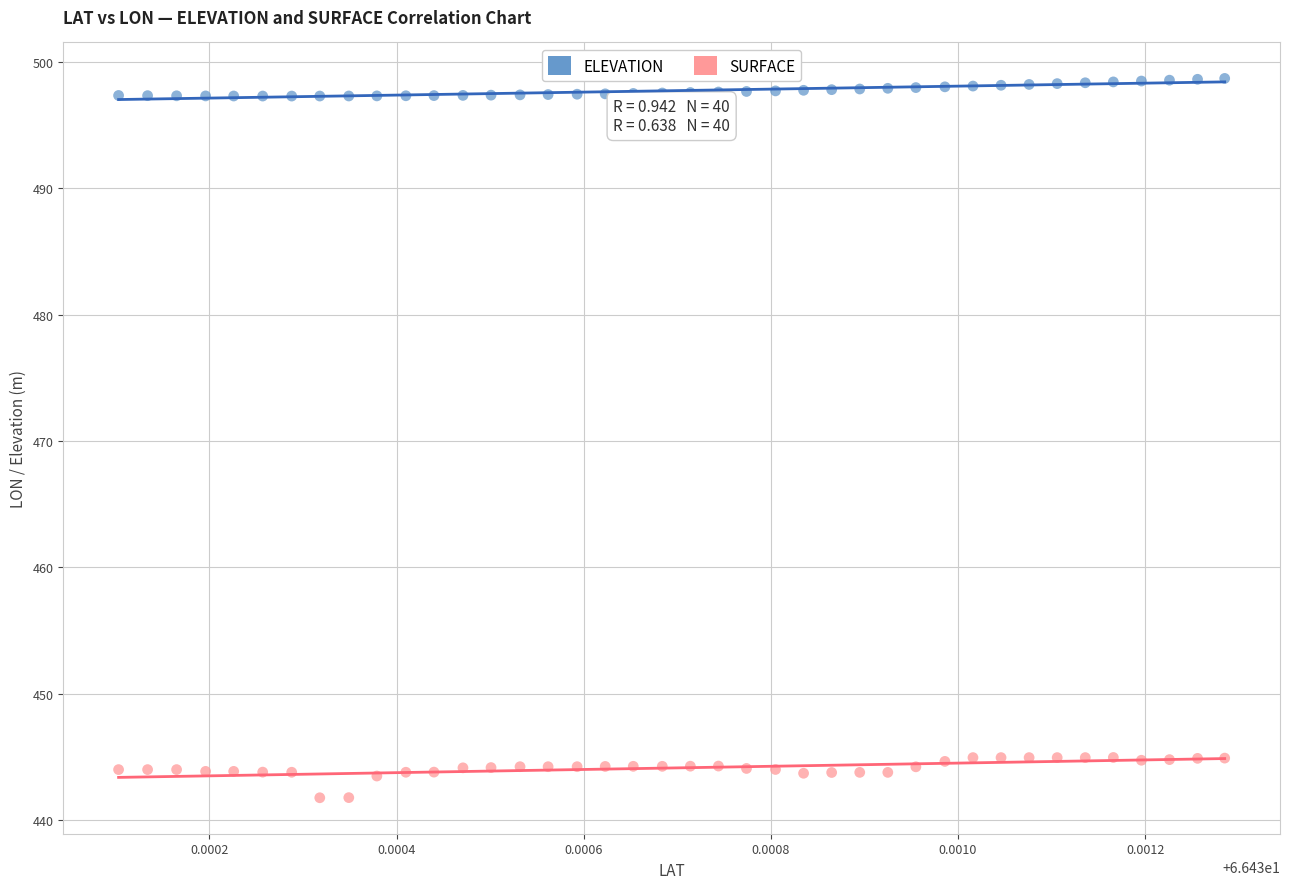

Across all data points, what is the range of Y values (max minus min)?

57.0